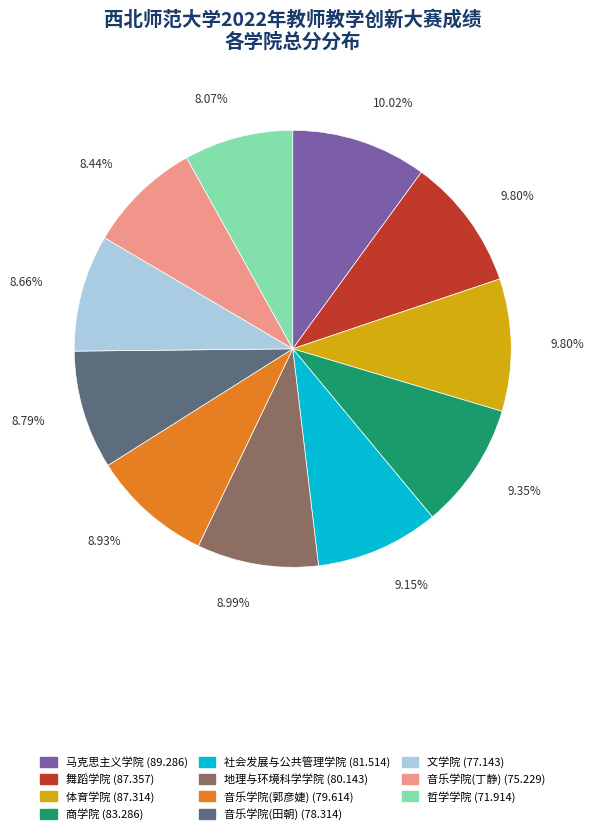

To the nearest percent, what percentage of the pie is 地理与环境科学学院?

9%